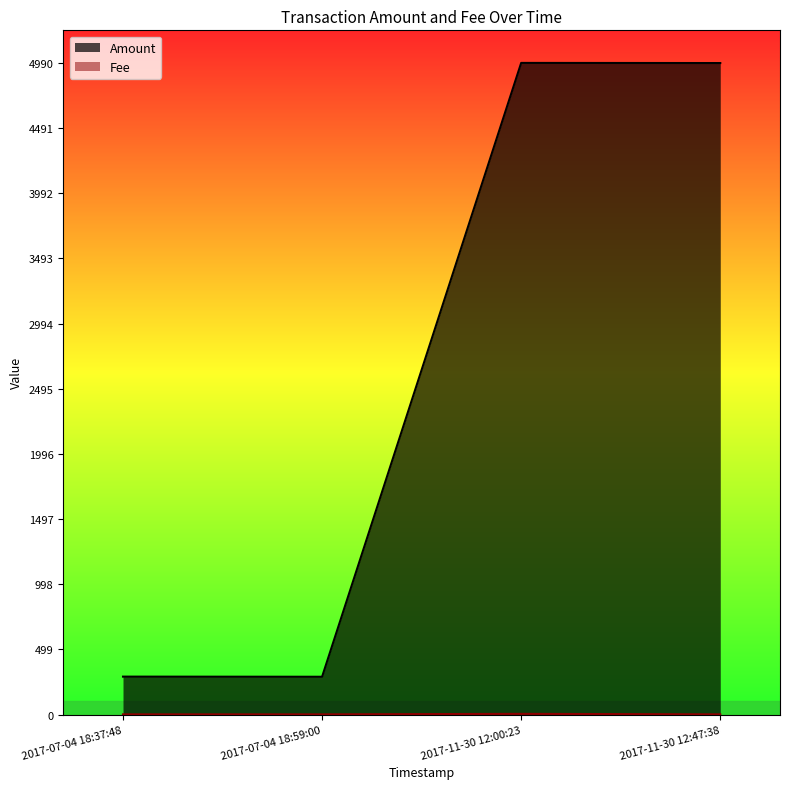

What is the maximum value shown in the chart?

4990